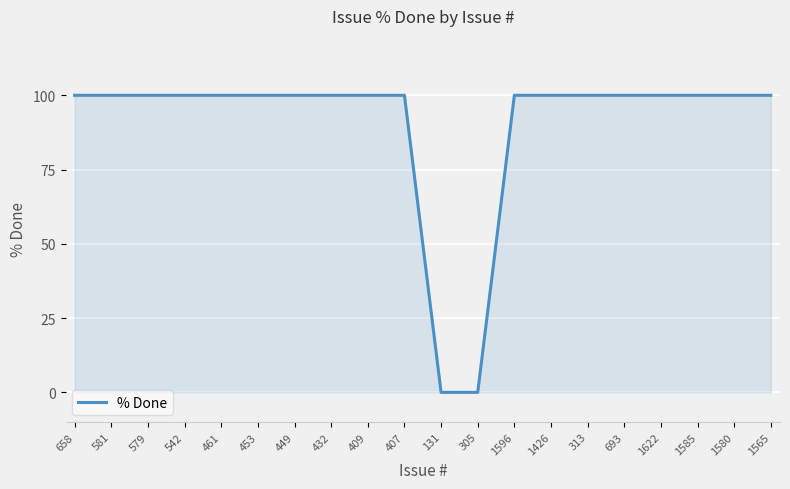

What is the difference between the maximum and second lowest values?

100